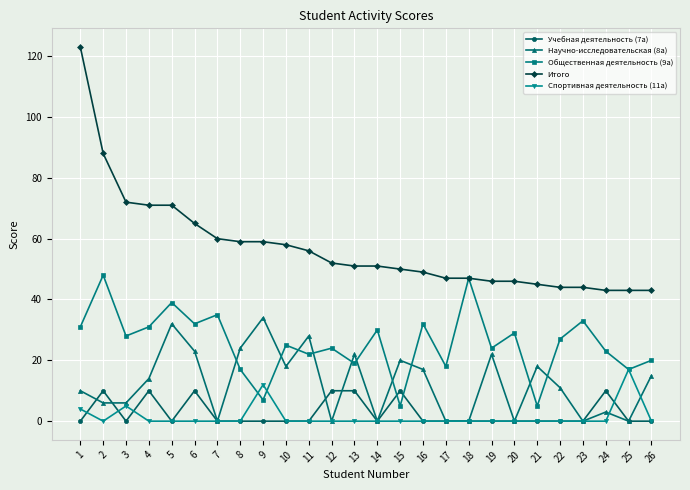

Which series has the widest spread of values?

Итого